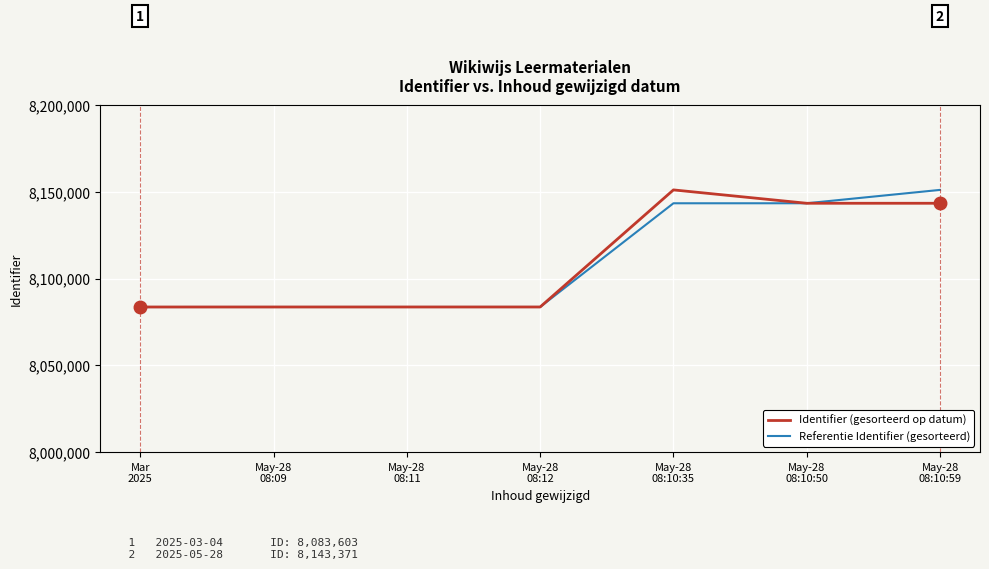

At May-28
08:10:59, list the series in order from smallest to largest.

Identifier (gesorteerd op datum), Referentie Identifier (gesorteerd)